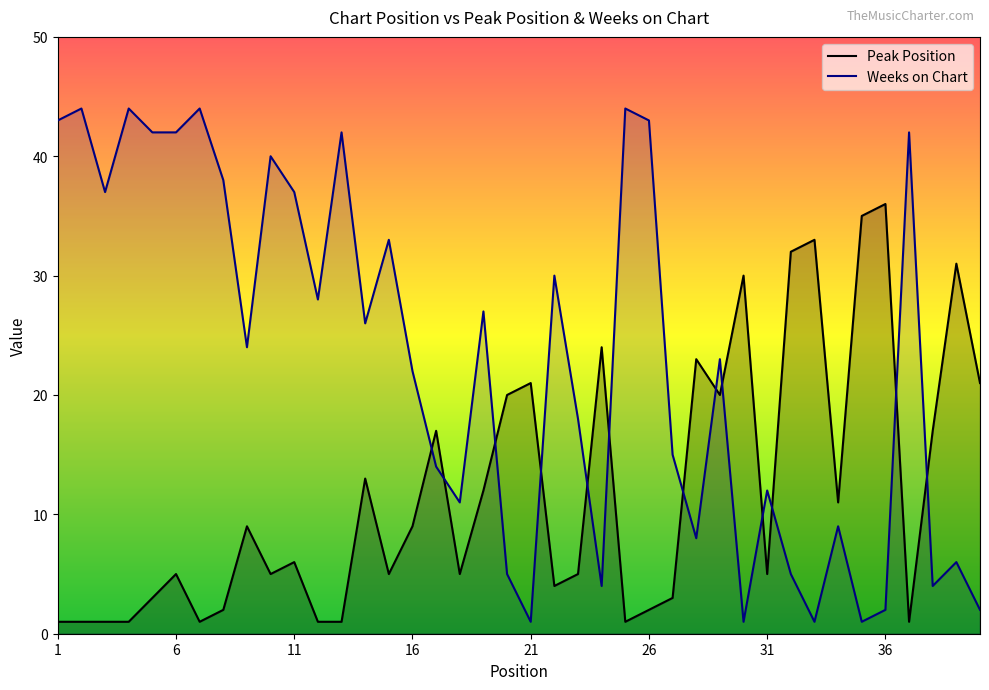

The value of Peak Position at 16 is 13. True or false?

False